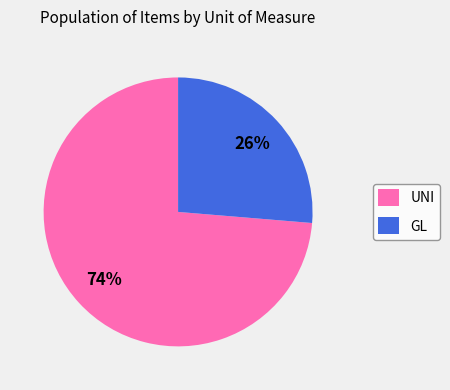

Rank the categories by value from highest to lowest.

UNI, GL